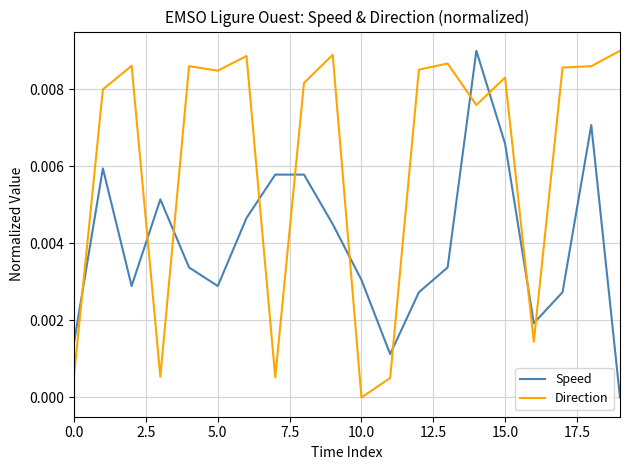

How many intersections are there between Speed and Direction?

11